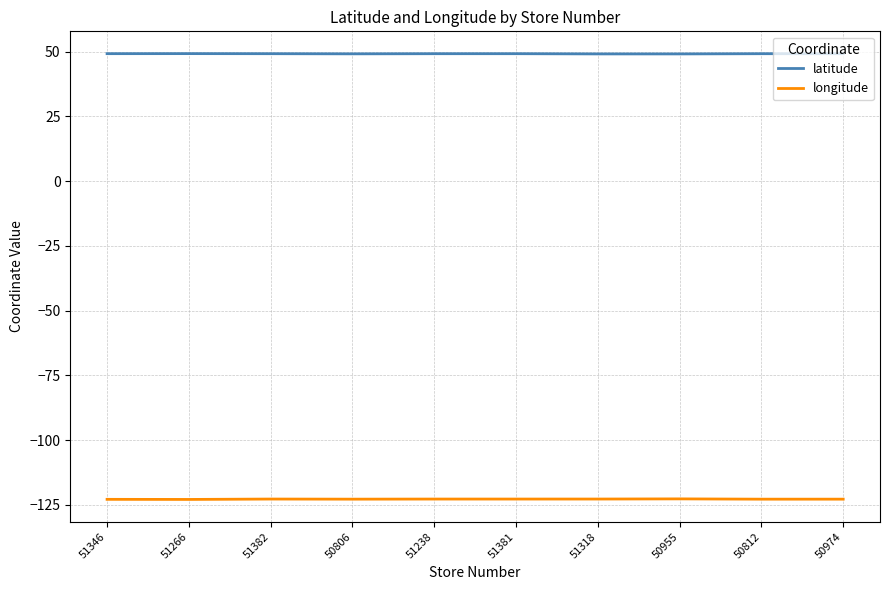

What are all the series names shown in the legend?

latitude, longitude